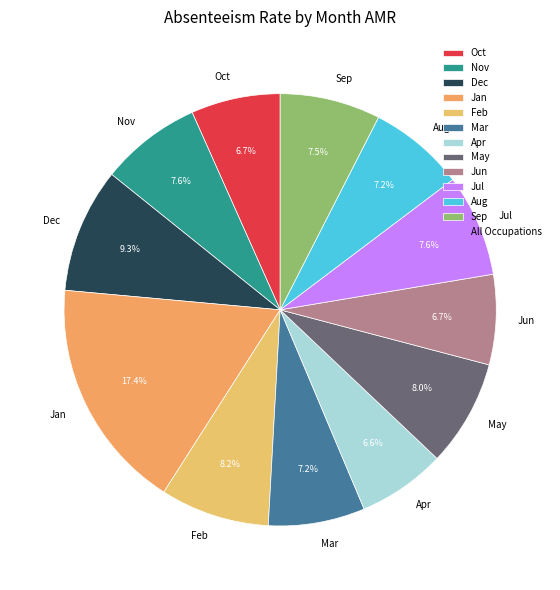

Which category has the biggest portion of the pie?

Jan